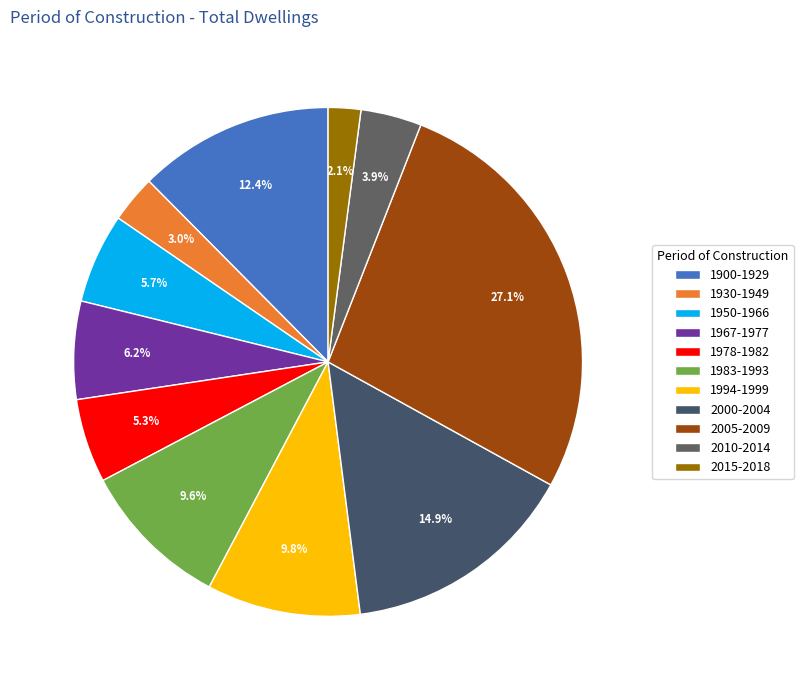

To the nearest percent, what is the combined percentage of 1994-1999 and 2015-2018?

12%